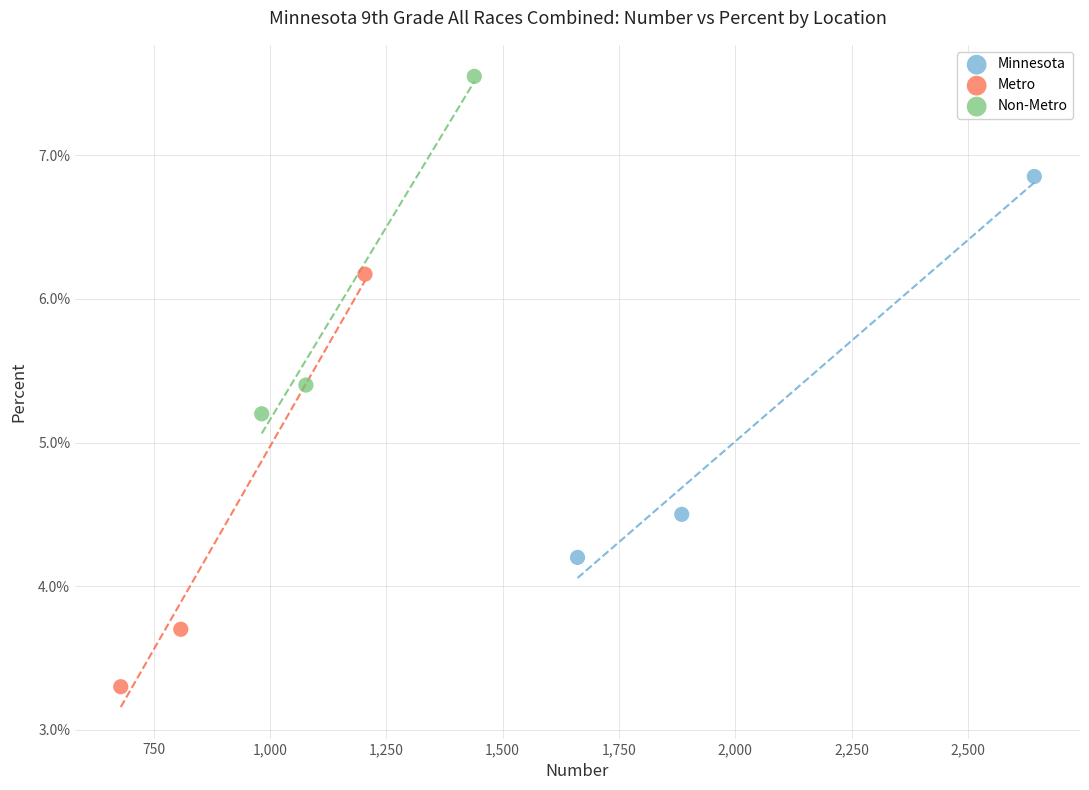

Which series reaches the maximum Y coordinate?

Non-Metro